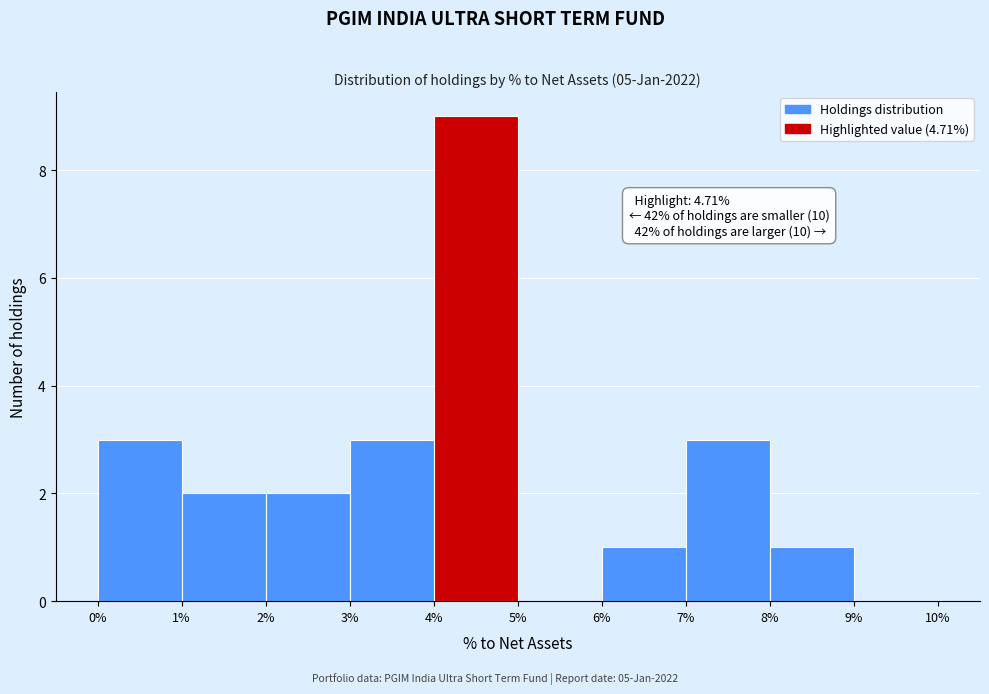

Over which range of the x-axis is the bar tallest?

4% to 5%